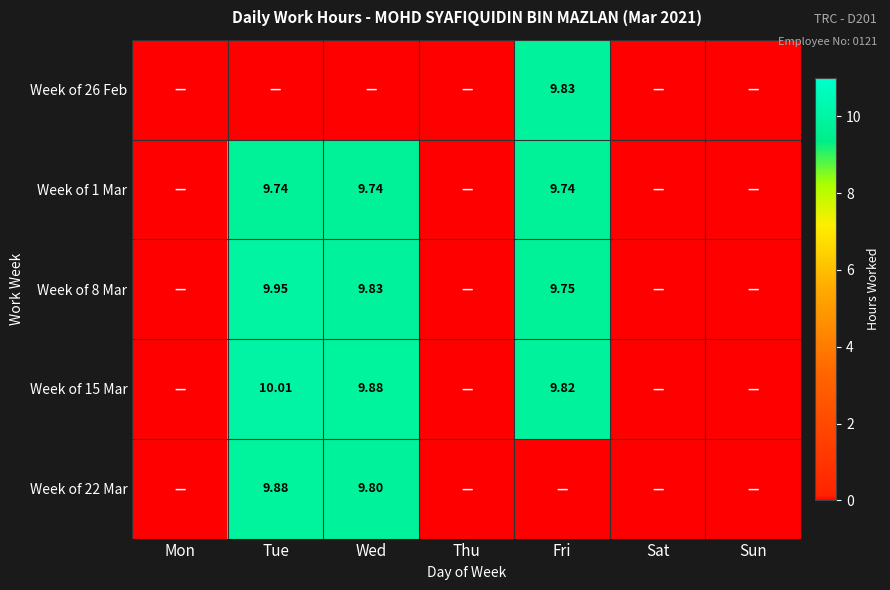

Between Wed and Thu, which series saw the biggest shift?

Week of 15 Mar